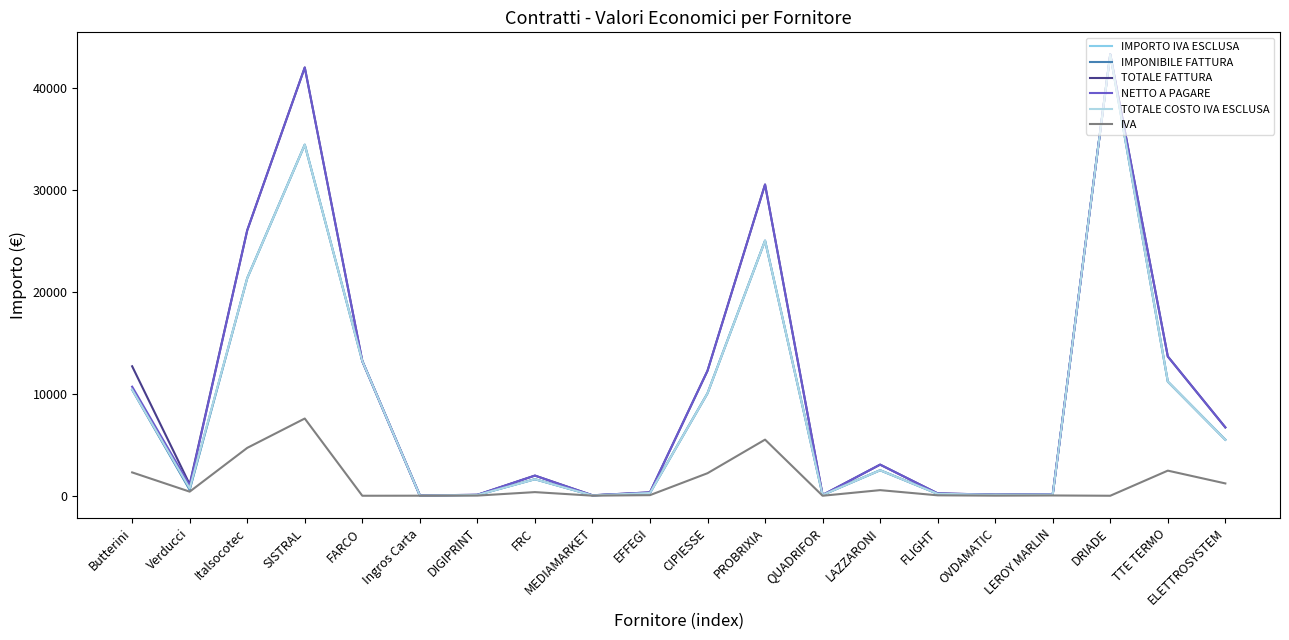

What are all the series names shown in the legend?

IMPORTO IVA ESCLUSA, IMPONIBILE FATTURA, TOTALE FATTURA, NETTO A PAGARE, TOTALE COSTO IVA ESCLUSA, IVA